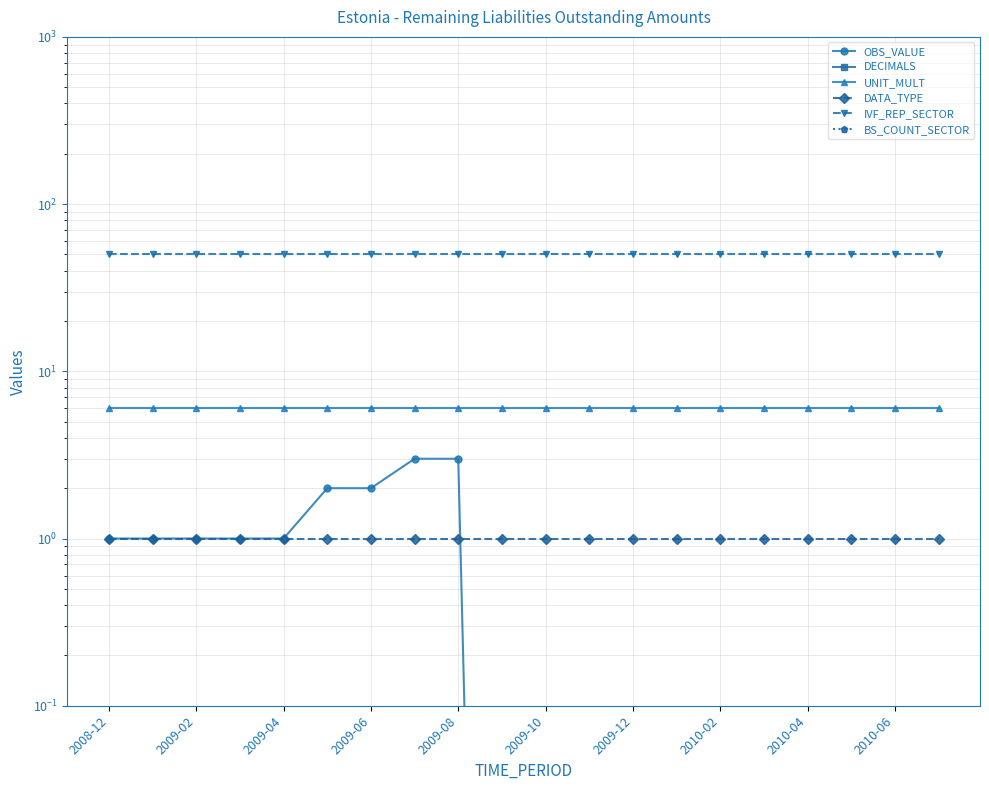

What is the spread (max minus min) of values at 2010-06?

50.0